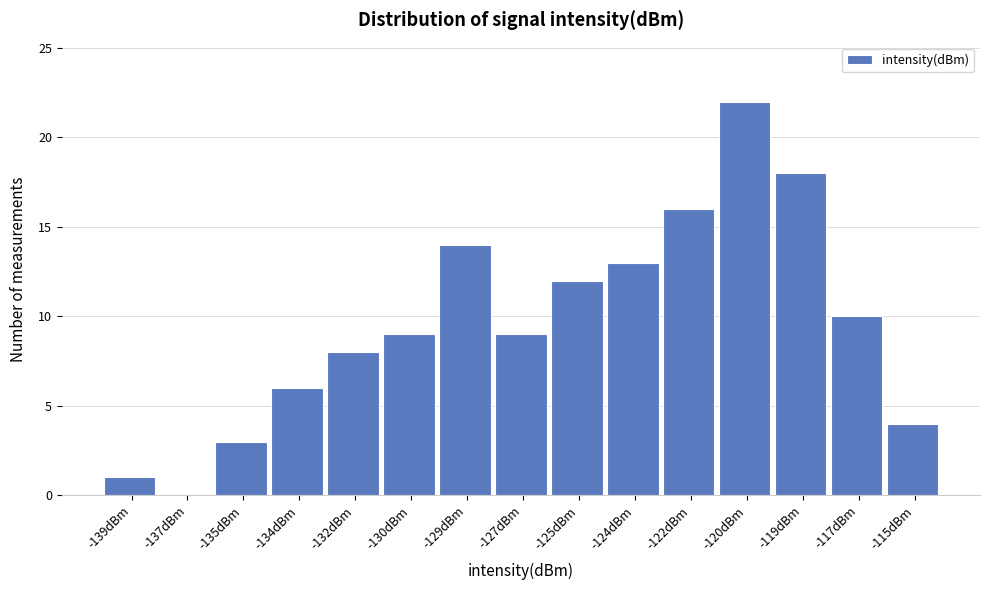

Reading left to right, transcribe all the data shown in this chart.

-139dBm=1	-137dBm=0	-135dBm=3	-134dBm=6	-132dBm=8	-130dBm=9	-129dBm=14	-127dBm=9	-125dBm=12	-124dBm=13	-122dBm=16	-120dBm=22	-119dBm=18	-117dBm=10	-115dBm=4